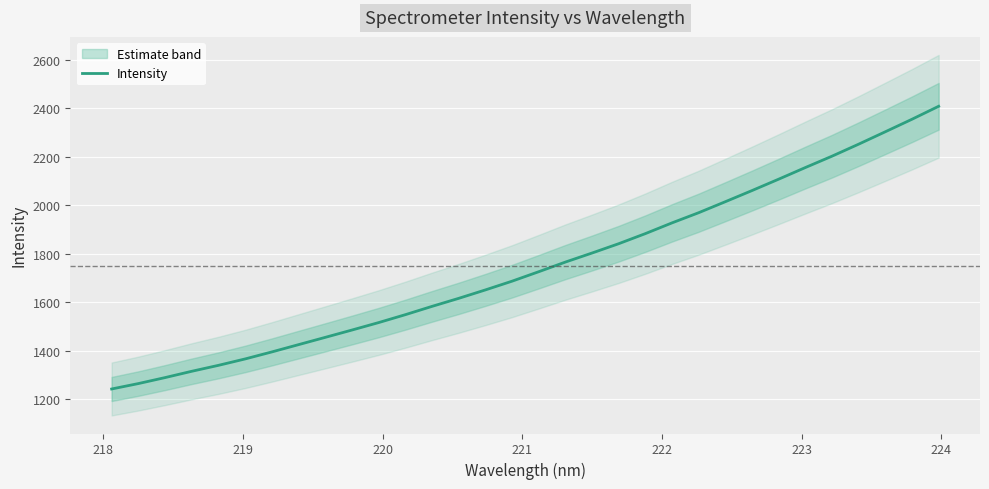

What is the average value?

1748.9